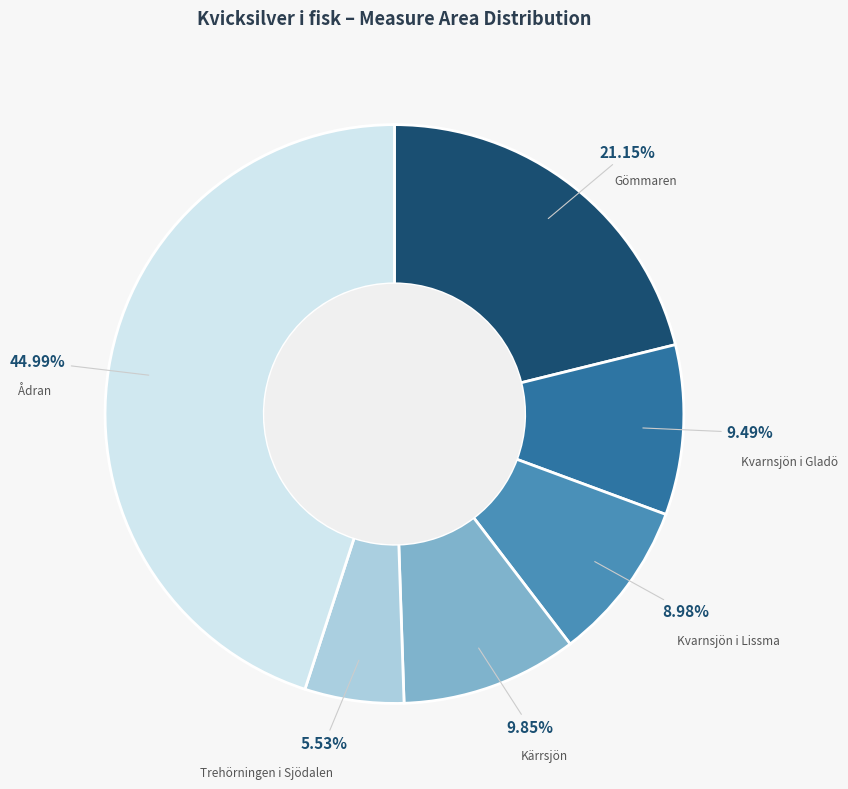

Does Trehörningen i Sjödalen represent more than half of the total?

No